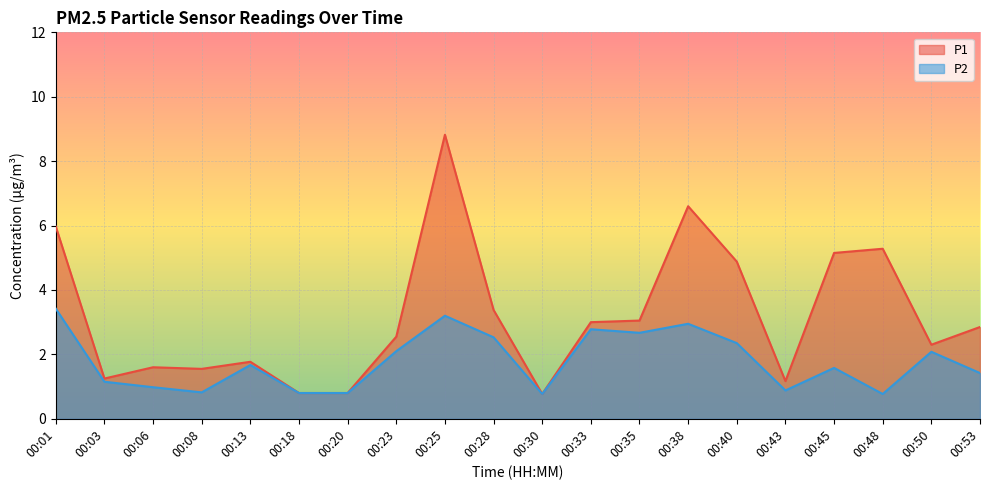

Reading right to left, transcribe all the data shown in this chart.

P1: 00:53=2.9	00:50=2.3	00:48=5.3	00:45=5.2	00:43=1.2	00:40=4.9	00:38=6.6	00:35=3.0	00:33=3.0	00:30=0.8	00:28=3.4	00:25=8.8	00:23=2.5	00:20=0.8	00:18=0.8	00:13=1.8	00:08=1.6	00:06=1.6	00:03=1.2	00:01=6.0
P2: 00:53=1.4	00:50=2.1	00:48=0.8	00:45=1.6	00:43=0.9	00:40=2.4	00:38=3.0	00:35=2.7	00:33=2.8	00:30=0.8	00:28=2.5	00:25=3.2	00:23=2.1	00:20=0.8	00:18=0.8	00:13=1.7	00:08=0.8	00:06=1.0	00:03=1.1	00:01=3.4